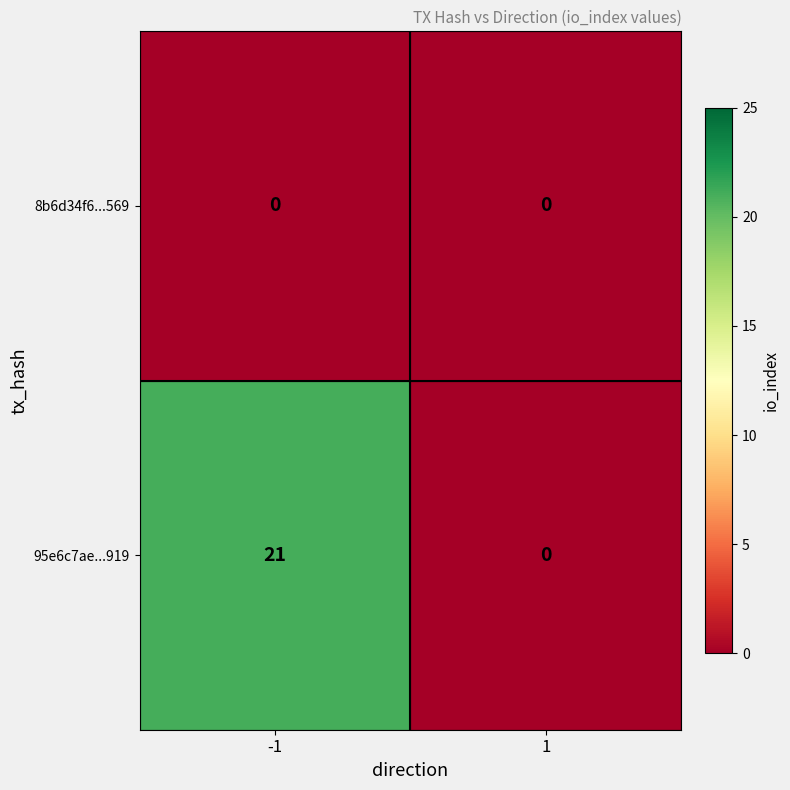

The 95e6c7ae...919 series shows 21 at -1. True or false?

True